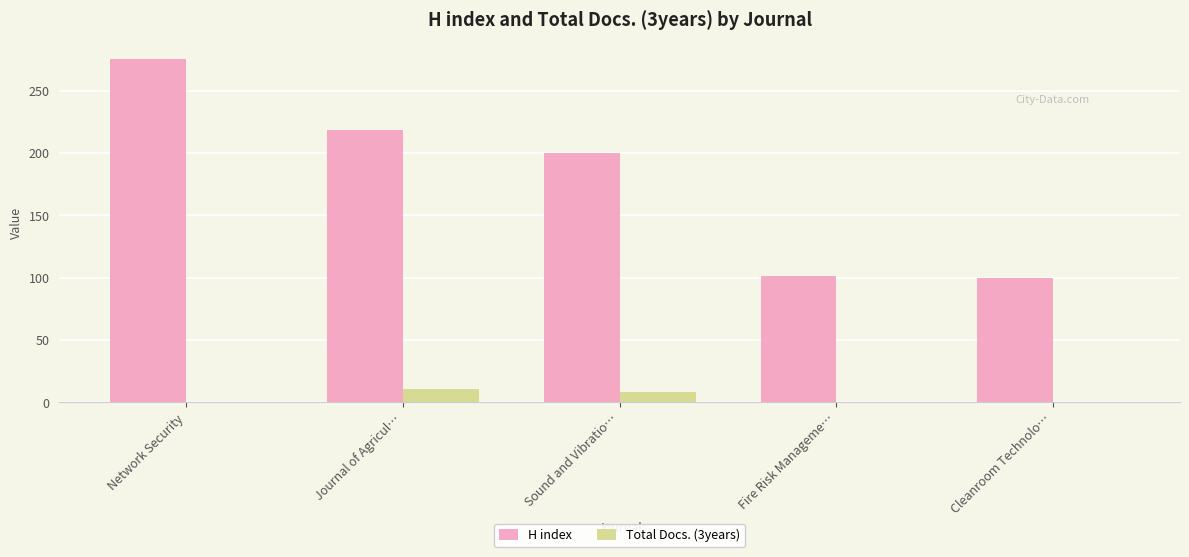

Is the value of H index at Network Security greater than the value of Total Docs. (3years) at Sound and Vibratio…?

Yes